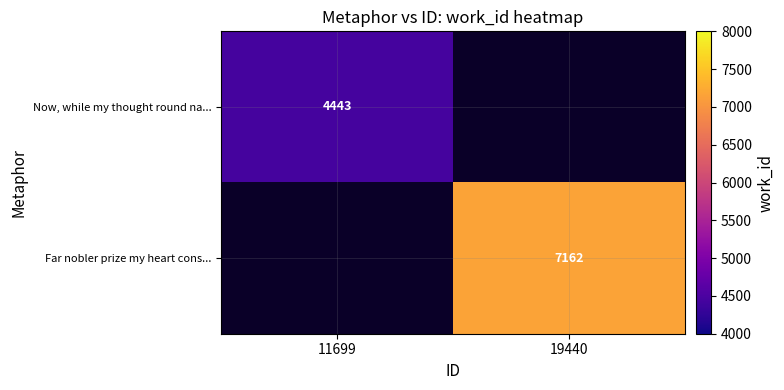

True or false: Far nobler prize my heart cons... has a value of 12523 at 19440.

False